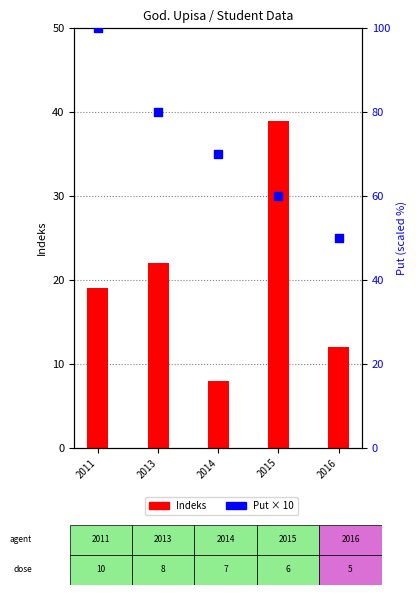

Which series reaches the maximum Y coordinate?

Put (scaled)